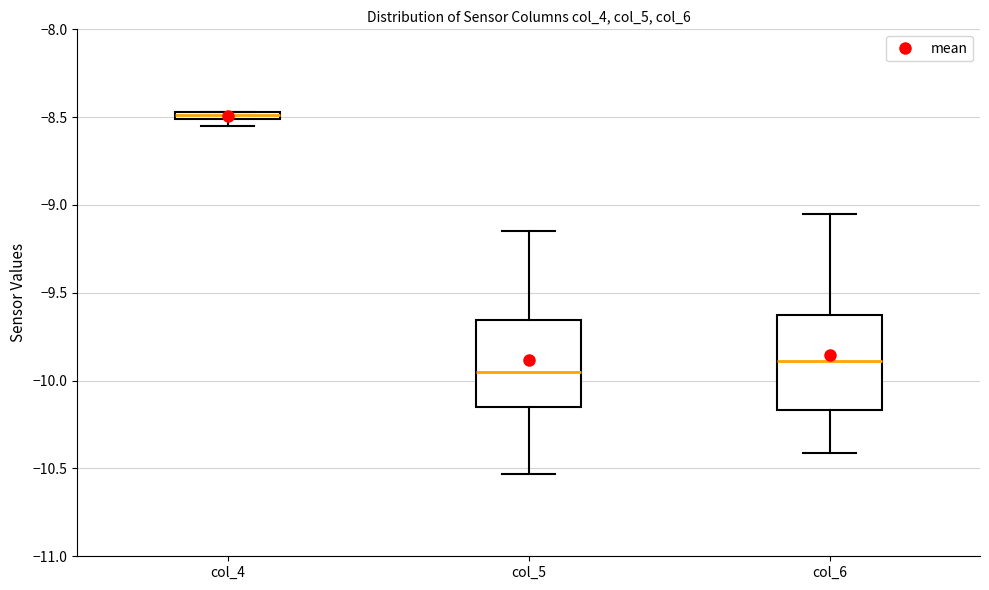

Which box has the lowest median line?

col_5